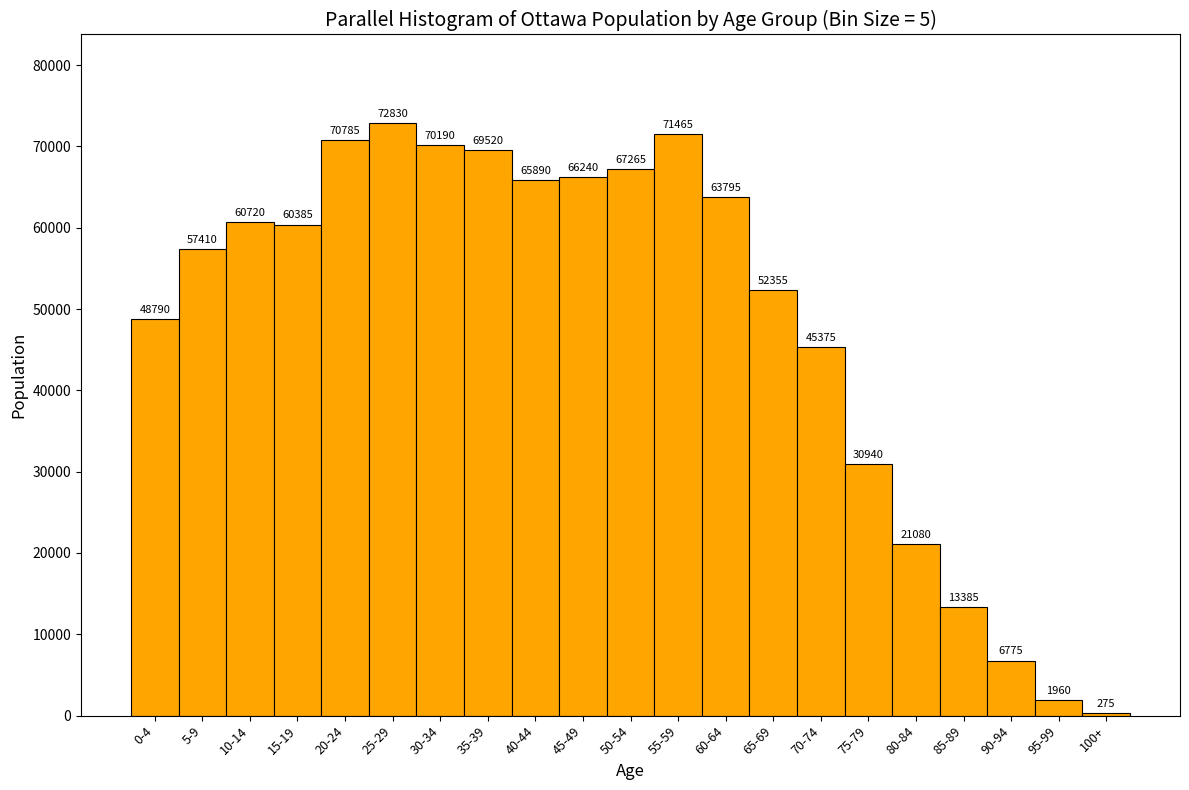

Reading left to right, what are all the values shown in this chart?

48790	57410	60720	60385	70785	72830	70190	69520	65890	66240	67265	71465	63795	52355	45375	30940	21080	13385	6775	1960	275